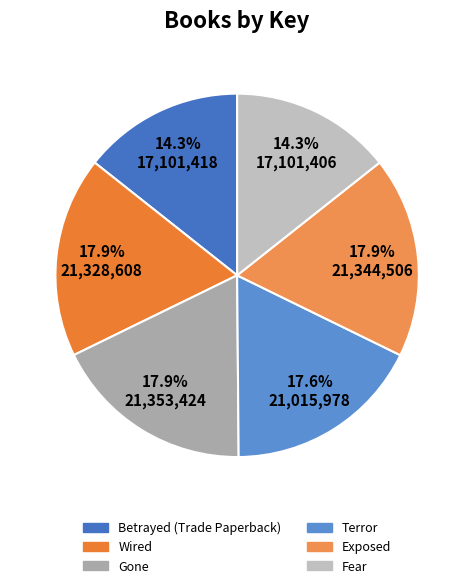

Does Gone represent more than half of the total?

No